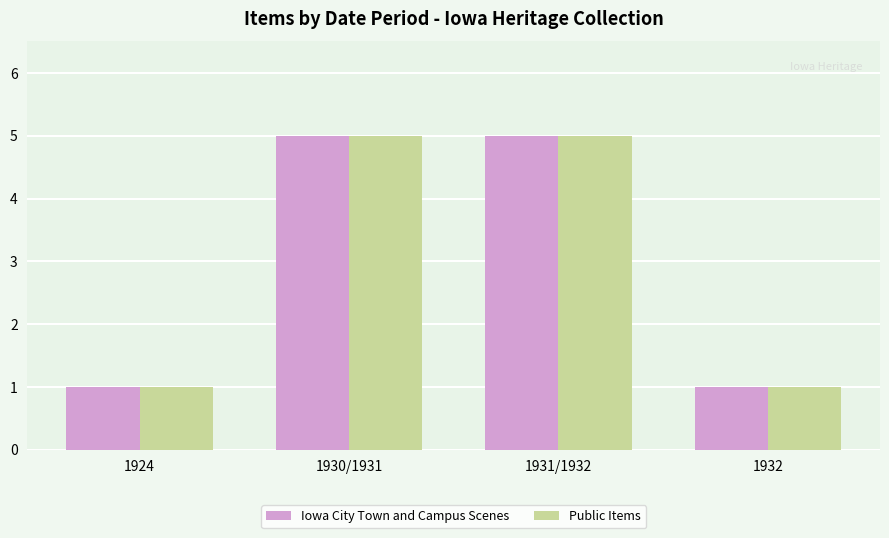

Are the bars grouped side by side (vs. stacked)?

Yes